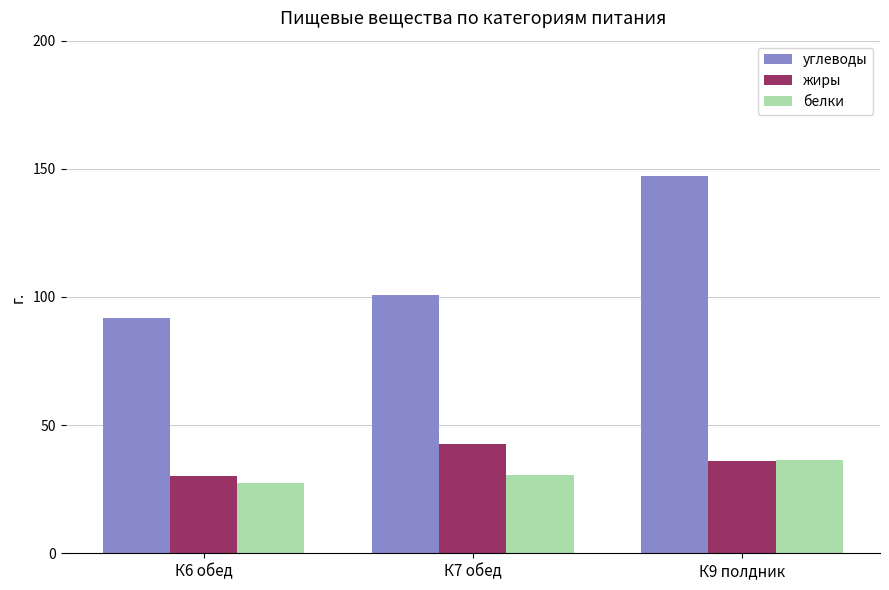

Between К7 обед and К9 полдник, which series saw the biggest shift?

углеводы